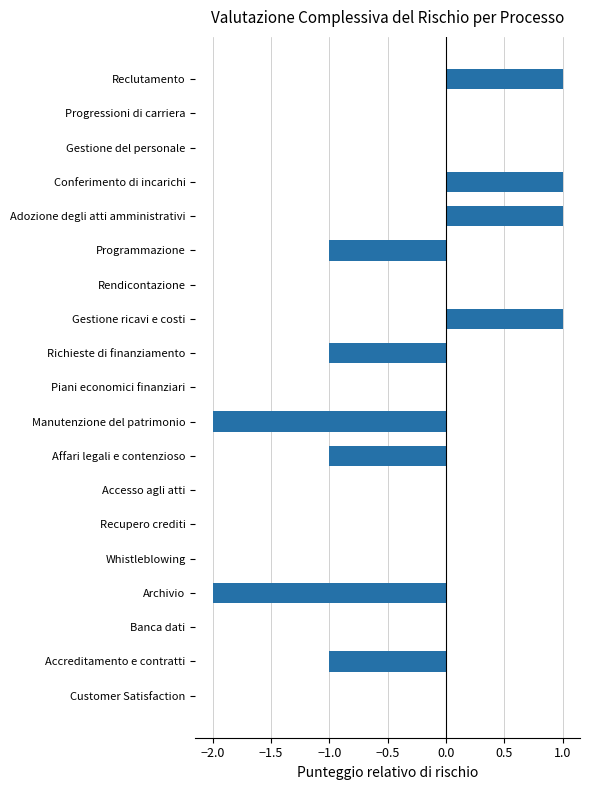

The value at Whistleblowing is 0. True or false?

True